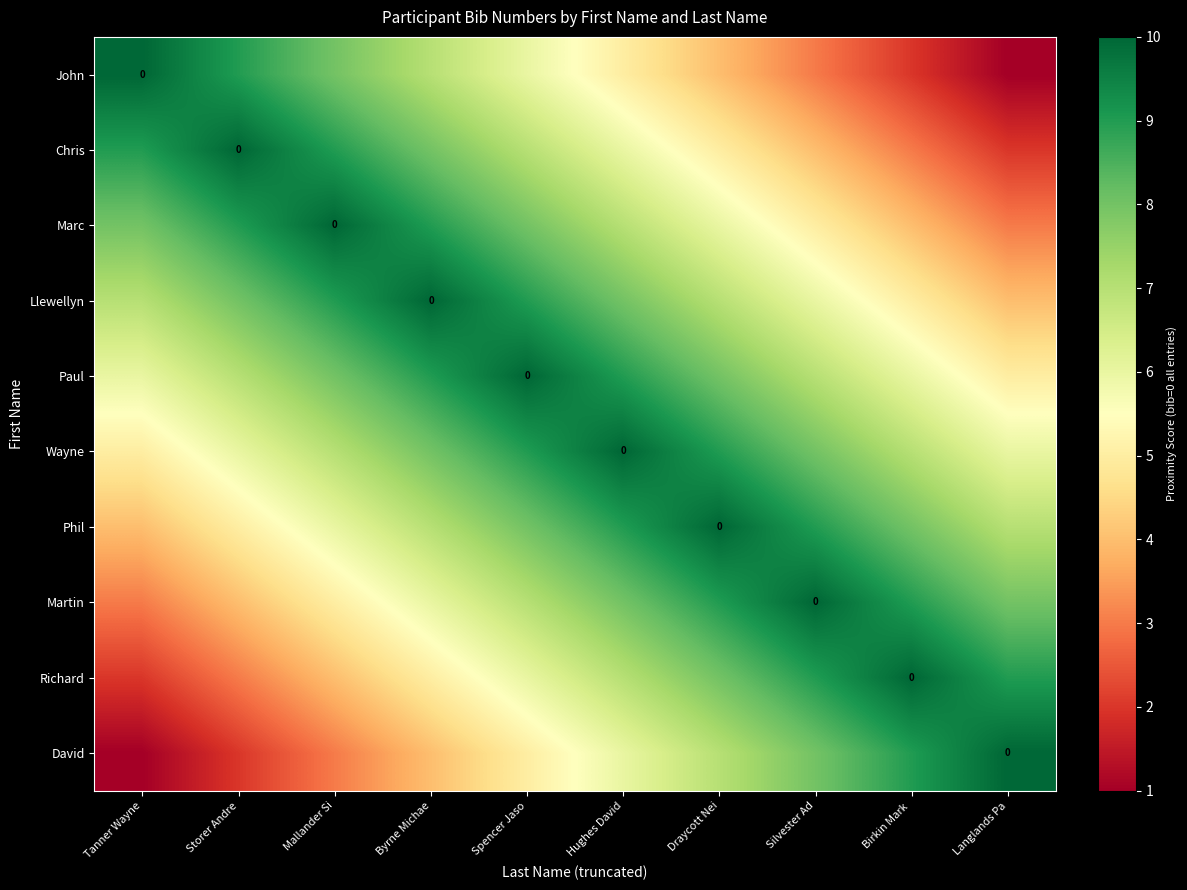

At which label does Wayne reach its minimum?

Tanner Wayne